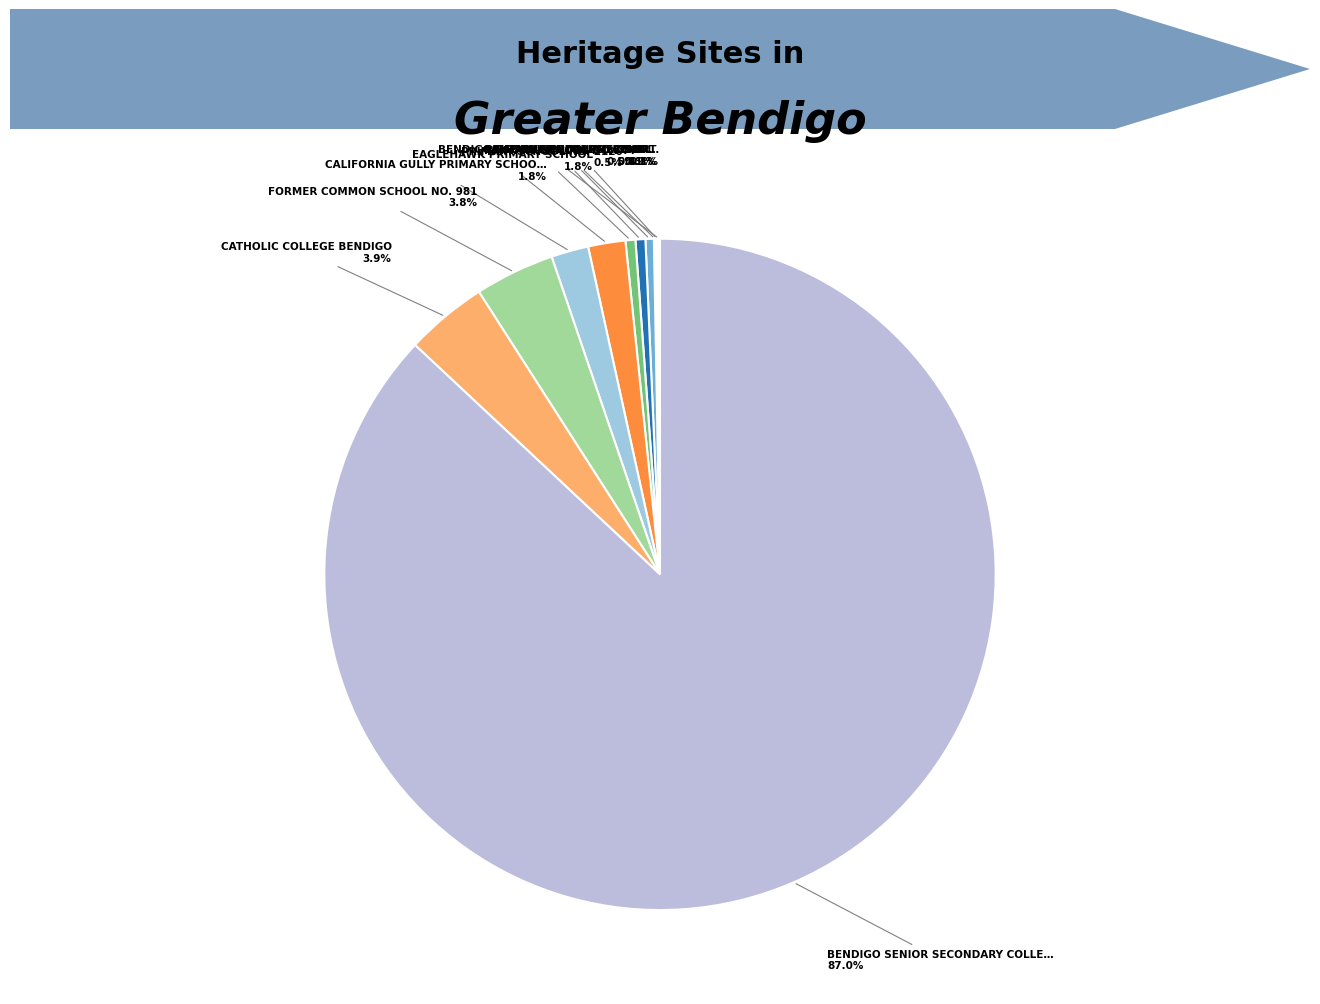

What is the majority slice?

BENDIGO SENIOR SECONDARY COLLEGE